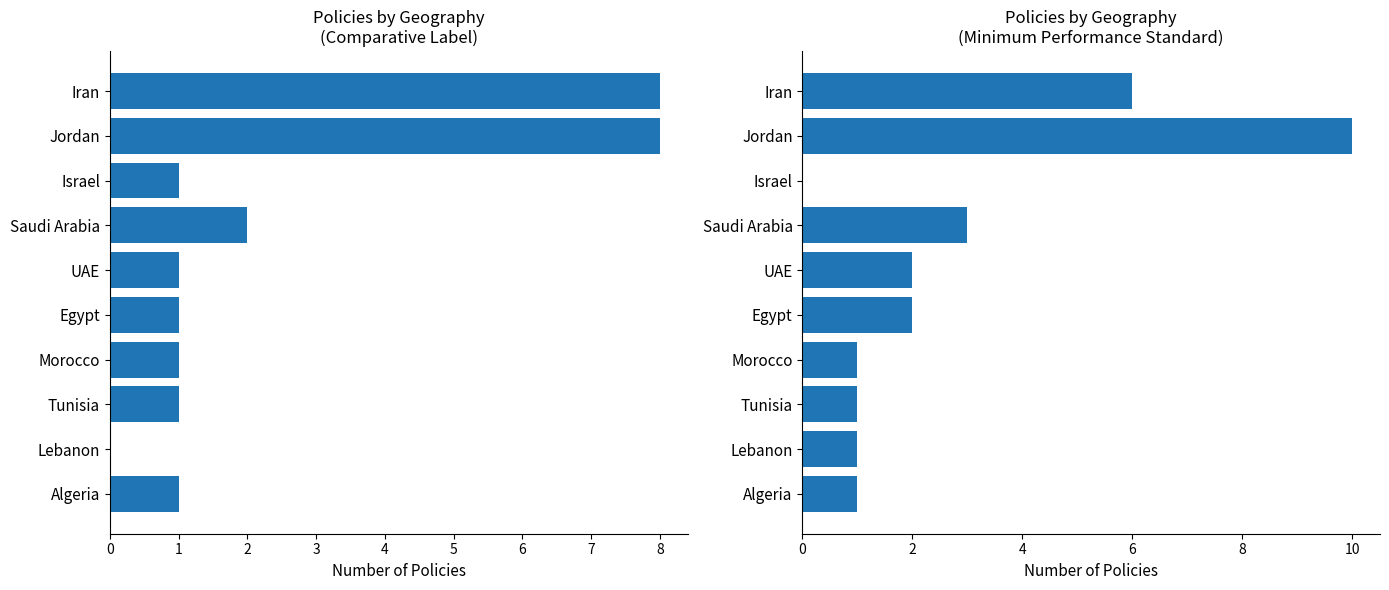

What is the difference between the maximum and minimum values in the Minimum Performance Standard series?

10